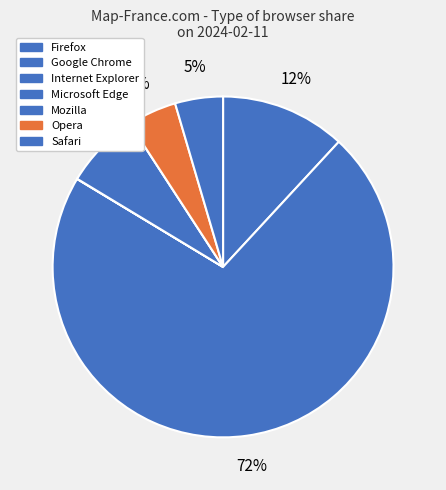

How much of the chart is everything except Mozilla?

100.0%